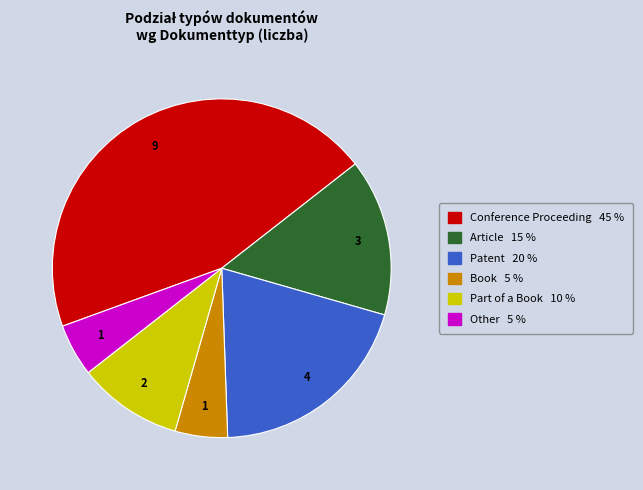

Is there a majority slice in this chart?

No